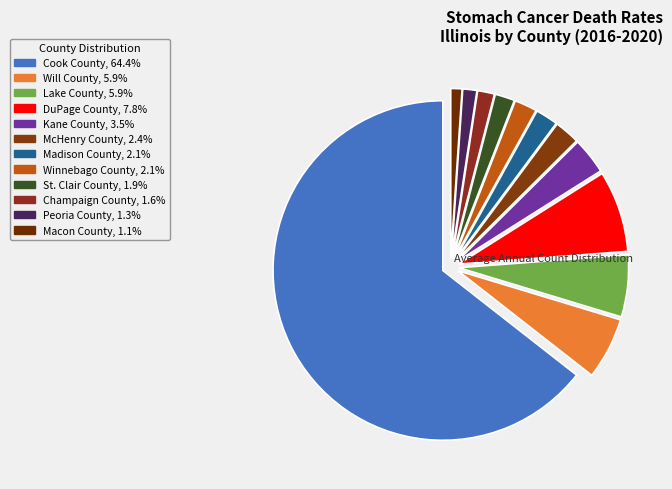

How many segments does this pie chart have?

12